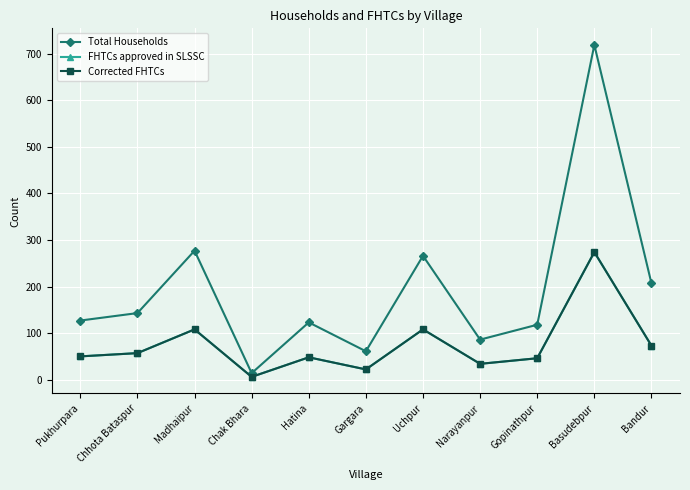

Reading right to left, transcribe all the data shown in this chart.

Total Households: Bandur=207	Basudebpur=719	Gopinathpur=118	Narayanpur=86	Uchpur=266	Gargara=61	Hatina=123	Chak Bhara=14	Madhaipur=277	Chhota Bataspur=143	Pukhurpara=127
FHTCs approved in SLSSC: Bandur=73	Basudebpur=274	Gopinathpur=46	Narayanpur=34	Uchpur=108	Gargara=22	Hatina=48	Chak Bhara=6	Madhaipur=108	Chhota Bataspur=57	Pukhurpara=50
Corrected FHTCs: Bandur=73	Basudebpur=274	Gopinathpur=46	Narayanpur=34	Uchpur=108	Gargara=22	Hatina=48	Chak Bhara=6	Madhaipur=108	Chhota Bataspur=57	Pukhurpara=50